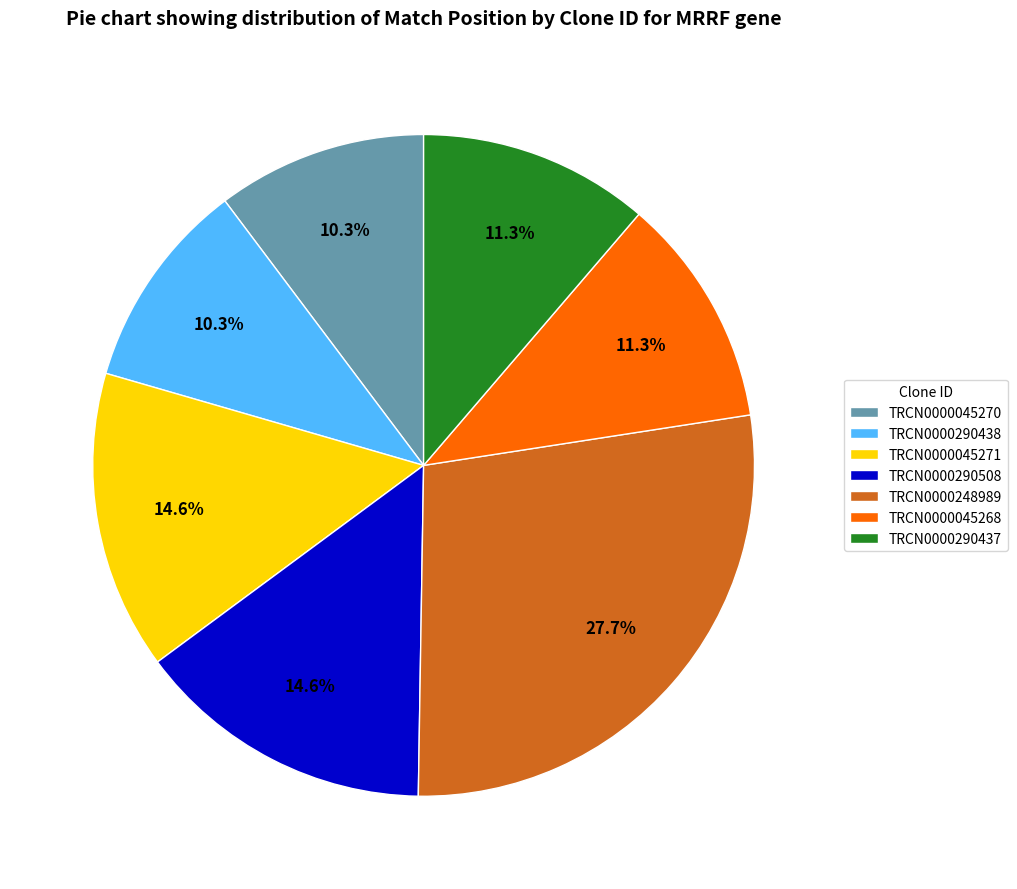

To the nearest percent, what is the average slice percentage?

14%